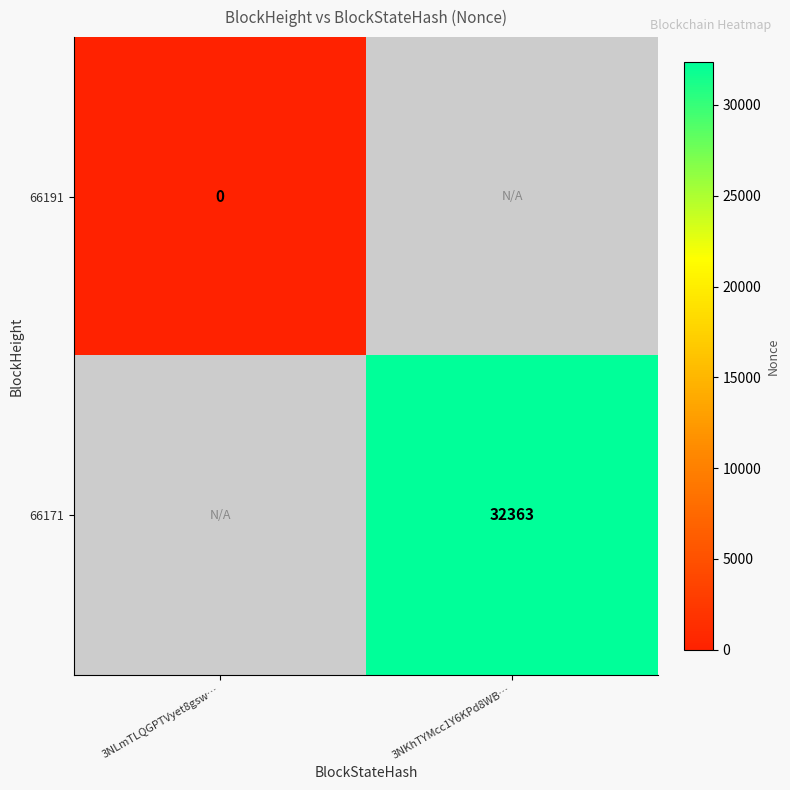

True or false: 66171 has a value of 45212 at 3NKhTYMcc1Y6KPd8WB….

False